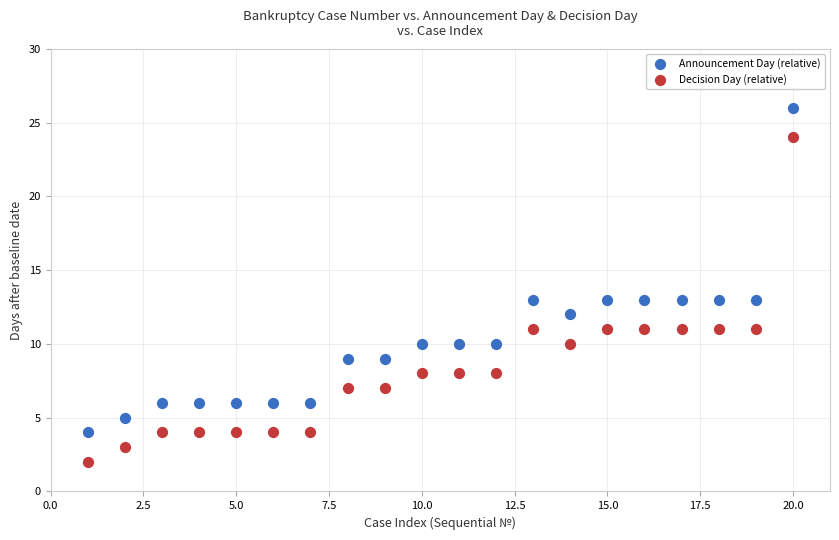

Across all data points, what is the range of Y values (max minus min)?

24